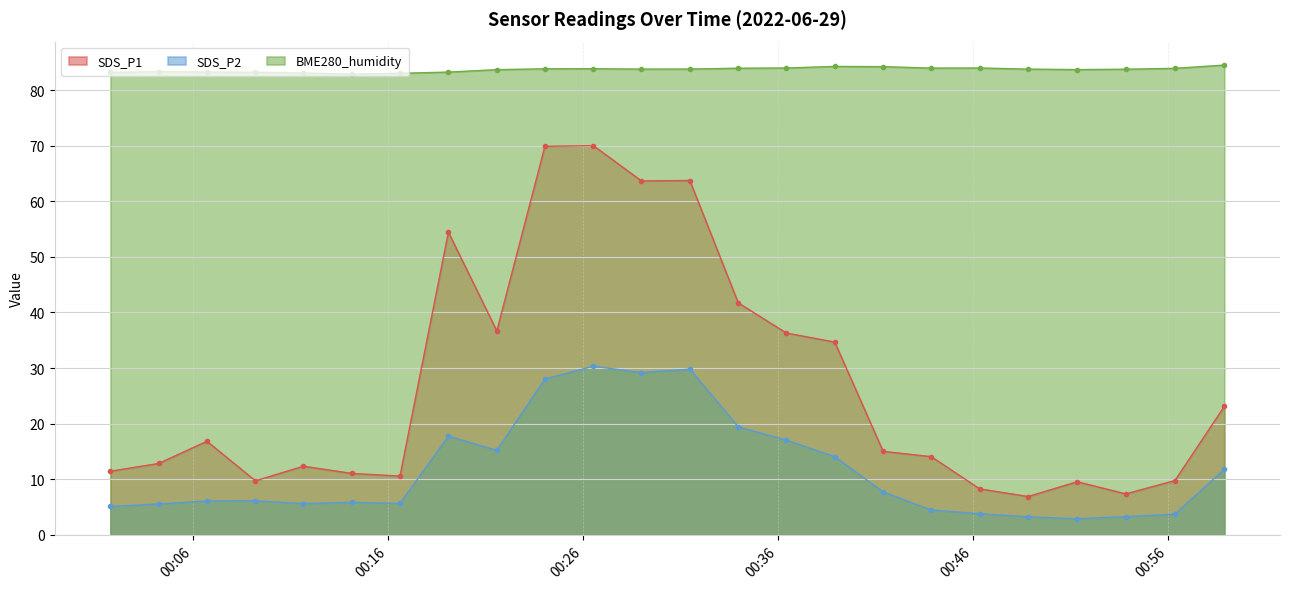

How many values in the SDS_P1 series exceed 15?

11